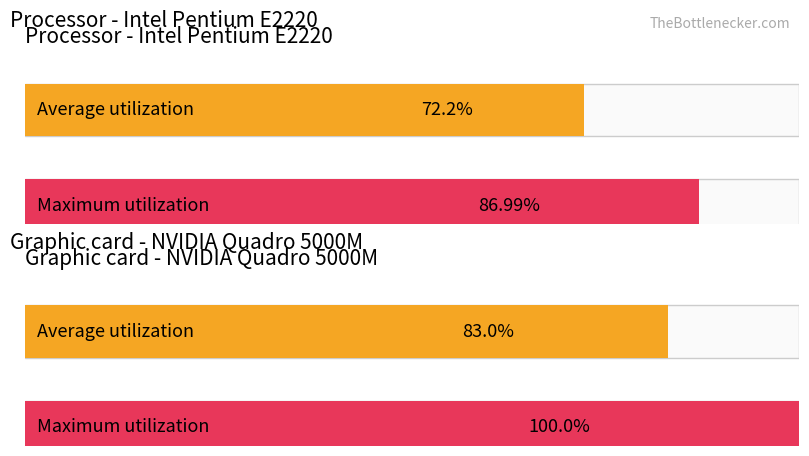

What is the value of the Maximum utilization bar at the 2nd from the left?

100.0